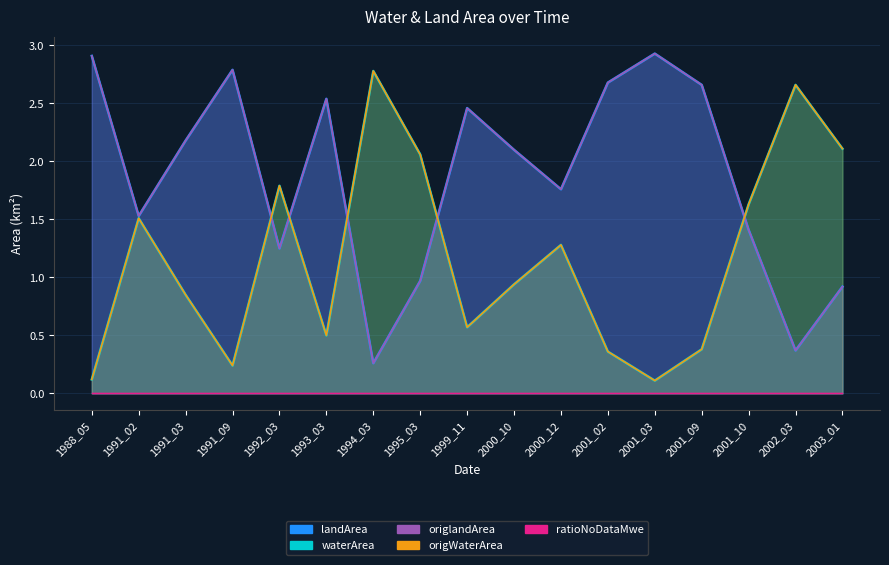

What is the total value across all series at 1991_03?

6.1